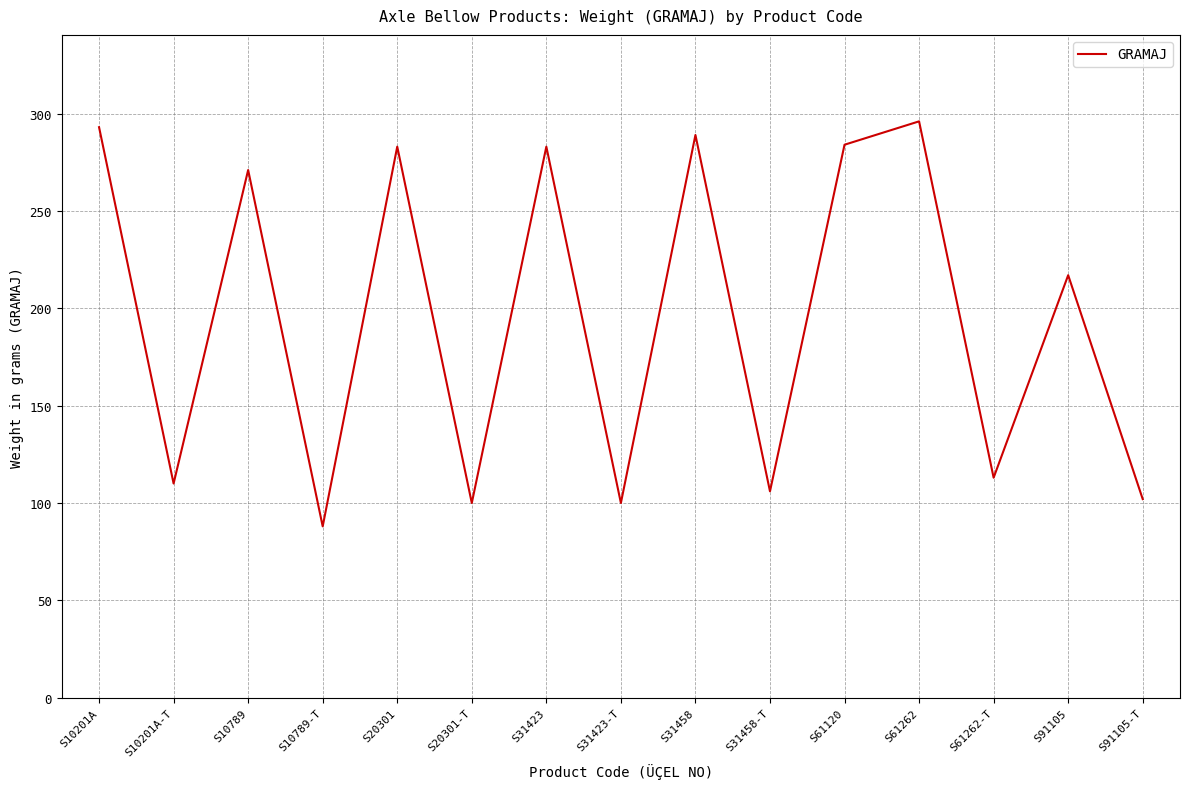

True or false: the data shows 283 at S31423.

True